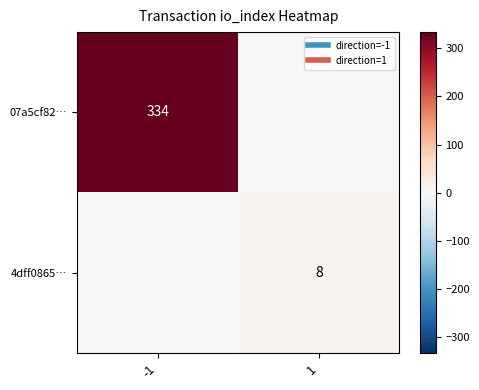

List the series in order of their overall mean, lowest first.

4dff0865…, 07a5cf82…